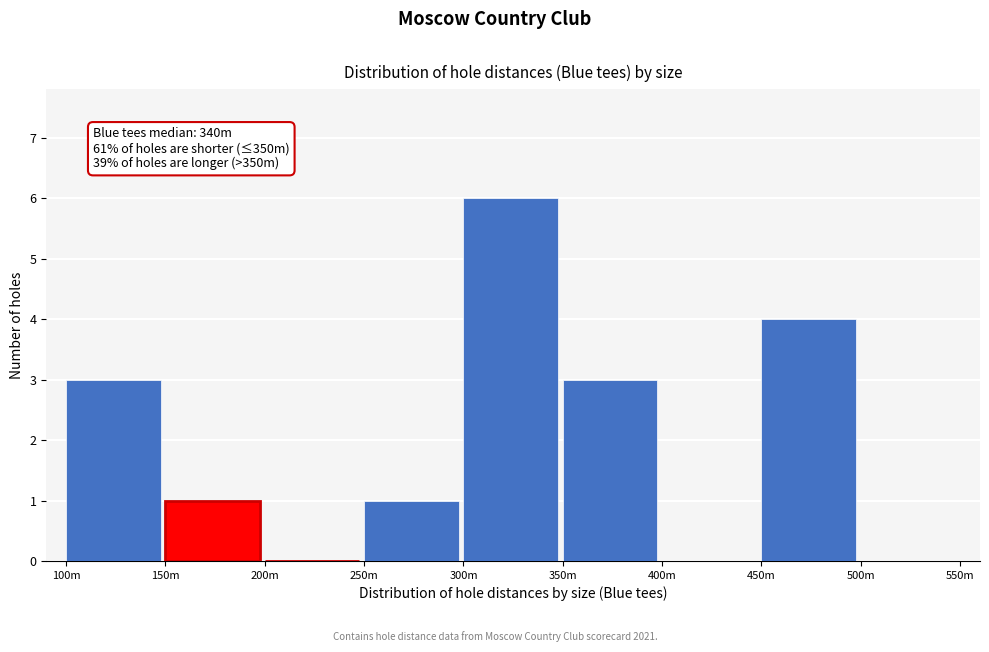

Reading left to right, extract all data points from this chart.

100m=3	150m=1	200m=0	250m=1	300m=6	350m=3	400m=0	450m=4	500m=0